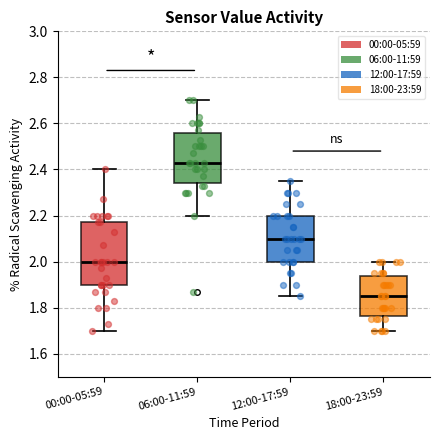

Reading left to right, transcribe this box plot: for each box, give where its median line is, the range the box spans, and where its two whiskers end, as read against the y-axis. The values are not printed on the chart, so give them approximately, as read against the axis.

00:00-05:59: median 2.00, box 1.90 to 2.18, whiskers 1.70 to 2.40
06:00-11:59: median 2.44, box 2.34 to 2.56, whiskers 2.20 to 2.70
12:00-17:59: median 2.10, box 2.00 to 2.20, whiskers 1.86 to 2.36
18:00-23:59: median 1.86, box 1.76 to 1.94, whiskers 1.70 to 2.00